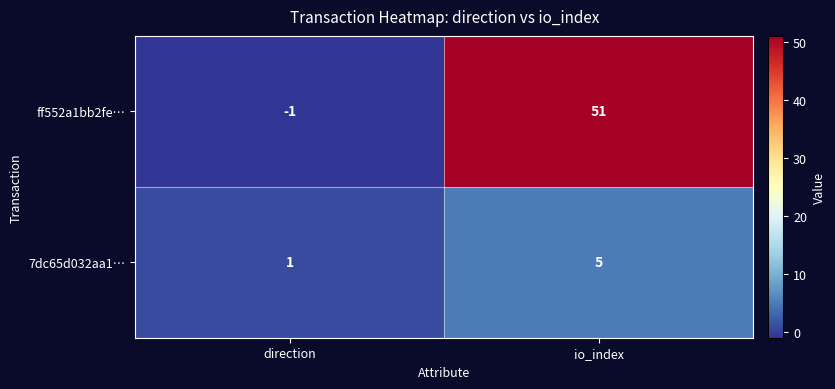

Where is 7dc65d032aa1… nearest to the value 3?

direction